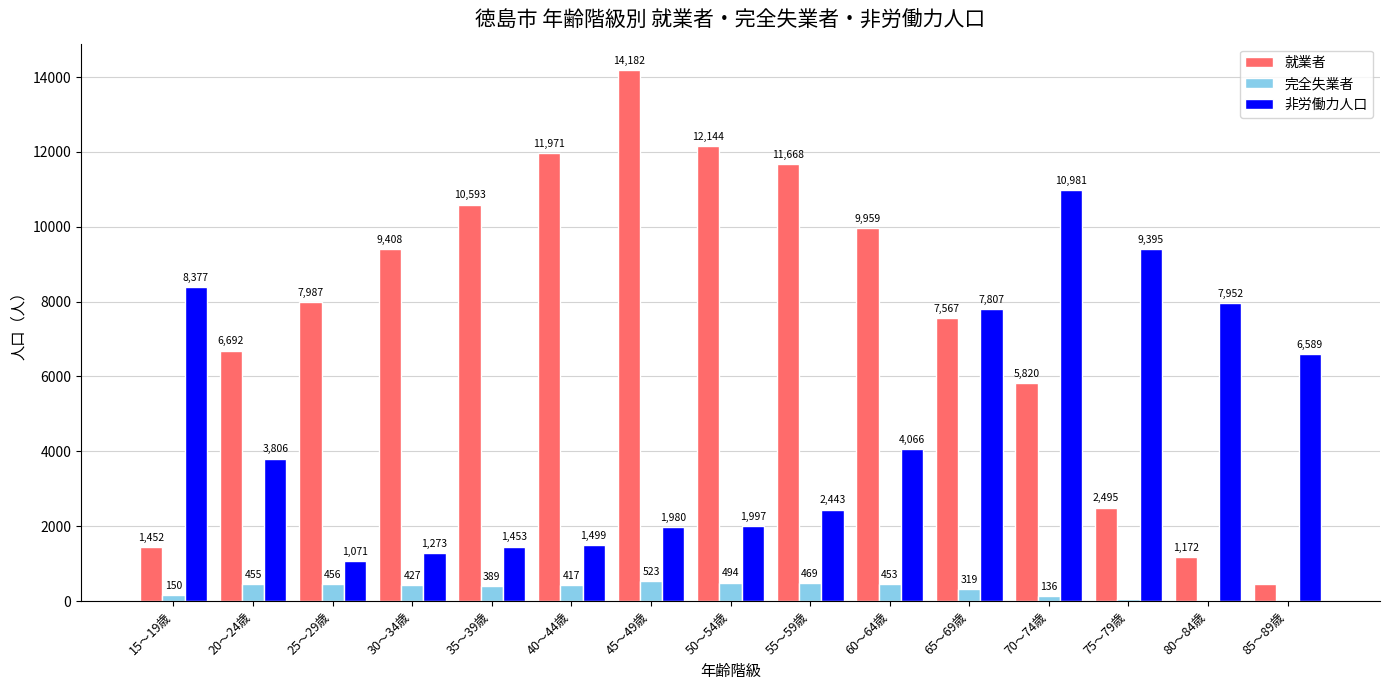

Reading left to right, transcribe all the data shown in this chart.

就業者: 1452	6692	7987	9408	10593	11971	14182	12144	11668	9959	7567	5820	2495	1172	464
完全失業者: 150	455	456	427	389	417	523	494	469	453	319	136	55	17	3
非労働力人口: 8377	3806	1071	1273	1453	1499	1980	1997	2443	4066	7807	10981	9395	7952	6589